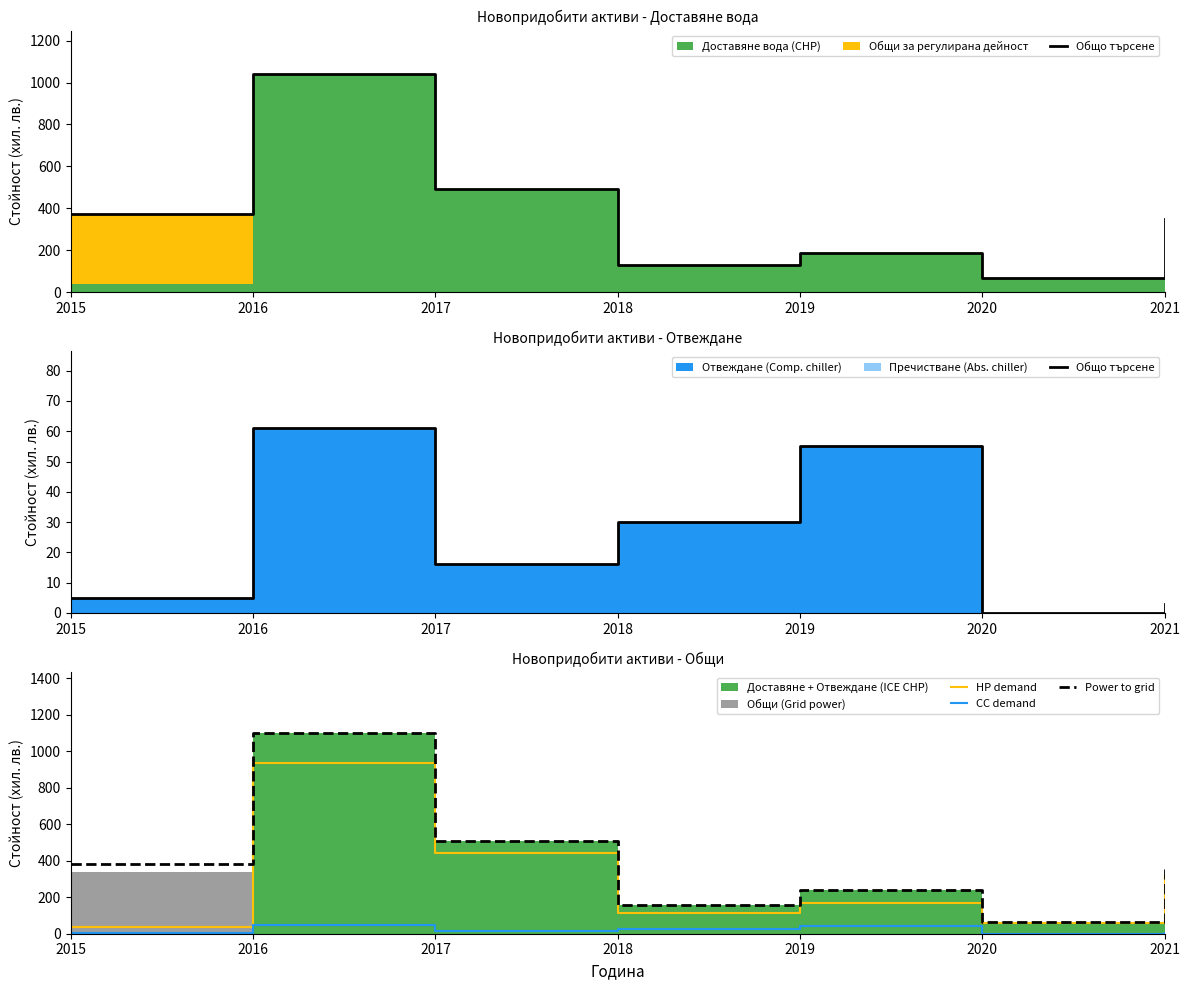

Reading left to right, list all the values displayed in this chart.

Общо търсене: 5.0	61.0	16.0	30.0	55.0	0.0	3.0
HP demand: 34.2	936.0	442.8	115.2	167.4	59.4	315.0
CC demand: 4.0	48.8	12.8	24.0	44.0	0.0	2.4
Power to grid: 380.0	1101.0	508.0	158.0	241.0	66.0	353.0